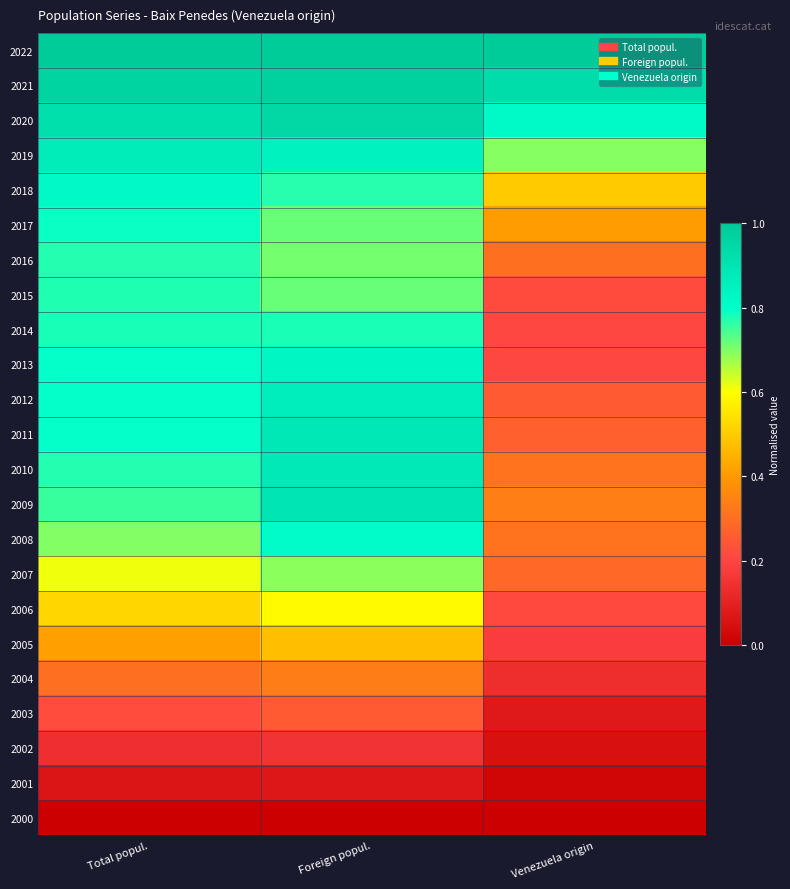

Reading right to left, what are all the values shown in this chart?

2022: Venezuela origin=1.0	Foreign popul.=1.0	Total popul.=1.0
2021: Venezuela origin=0.9	Foreign popul.=1.0	Total popul.=1.0
2020: Venezuela origin=0.8	Foreign popul.=0.9	Total popul.=0.9
2019: Venezuela origin=0.7	Foreign popul.=0.8	Total popul.=0.9
2018: Venezuela origin=0.5	Foreign popul.=0.8	Total popul.=0.8
2017: Venezuela origin=0.4	Foreign popul.=0.7	Total popul.=0.8
2016: Venezuela origin=0.3	Foreign popul.=0.7	Total popul.=0.8
2015: Venezuela origin=0.2	Foreign popul.=0.7	Total popul.=0.8
2014: Venezuela origin=0.2	Foreign popul.=0.8	Total popul.=0.8
2013: Venezuela origin=0.2	Foreign popul.=0.8	Total popul.=0.8
2012: Venezuela origin=0.3	Foreign popul.=0.9	Total popul.=0.8
2011: Venezuela origin=0.3	Foreign popul.=0.9	Total popul.=0.8
2010: Venezuela origin=0.3	Foreign popul.=0.9	Total popul.=0.8
2009: Venezuela origin=0.3	Foreign popul.=0.9	Total popul.=0.8
2008: Venezuela origin=0.3	Foreign popul.=0.8	Total popul.=0.7
2007: Venezuela origin=0.3	Foreign popul.=0.7	Total popul.=0.6
2006: Venezuela origin=0.2	Foreign popul.=0.6	Total popul.=0.5
2005: Venezuela origin=0.2	Foreign popul.=0.5	Total popul.=0.4
2004: Venezuela origin=0.1	Foreign popul.=0.3	Total popul.=0.3
2003: Venezuela origin=0.1	Foreign popul.=0.3	Total popul.=0.2
2002: Venezuela origin=0.1	Foreign popul.=0.2	Total popul.=0.1
2001: Venezuela origin=0.0	Foreign popul.=0.1	Total popul.=0.1
2000: Venezuela origin=0.0	Foreign popul.=0.0	Total popul.=0.0